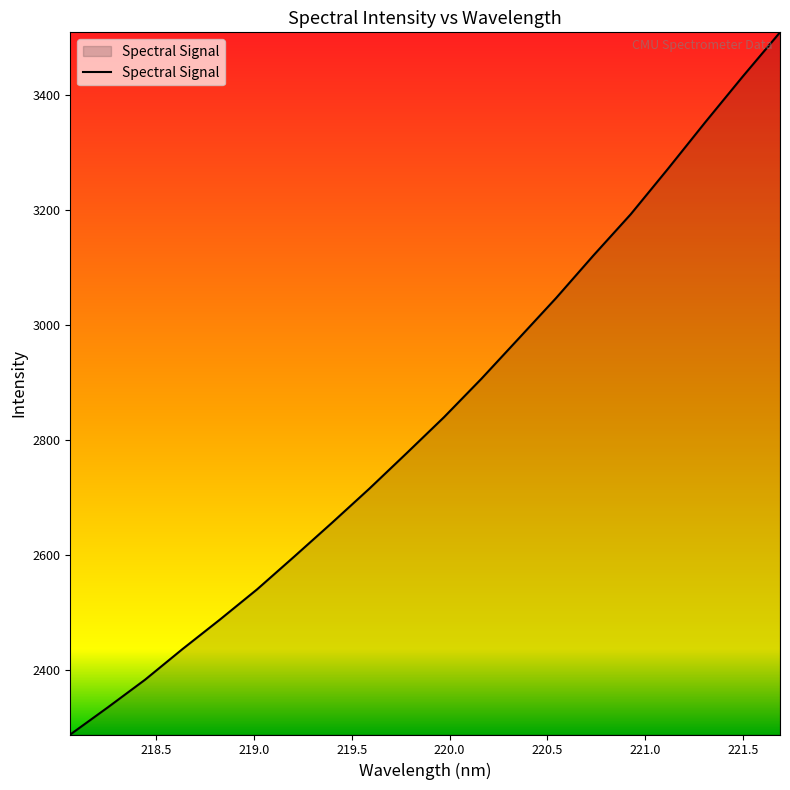

What is the smallest value displayed?

2287.9